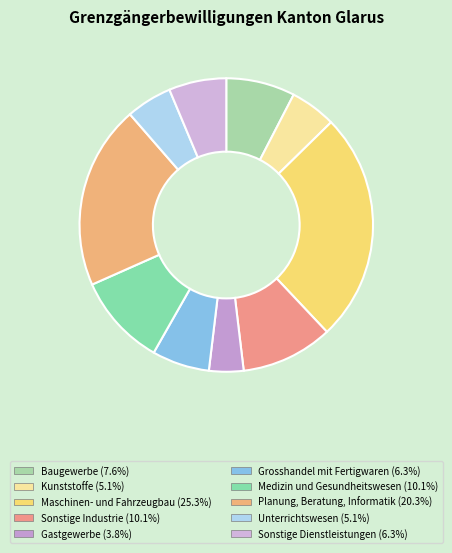

To the nearest percent, what percentage of the pie is Gastgewerbe?

4%